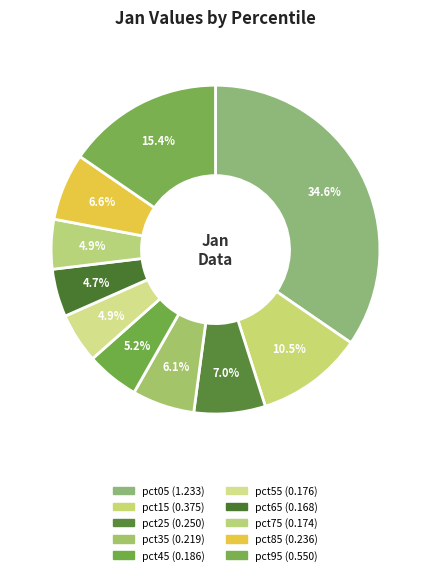

How many slices are in this pie chart?

10